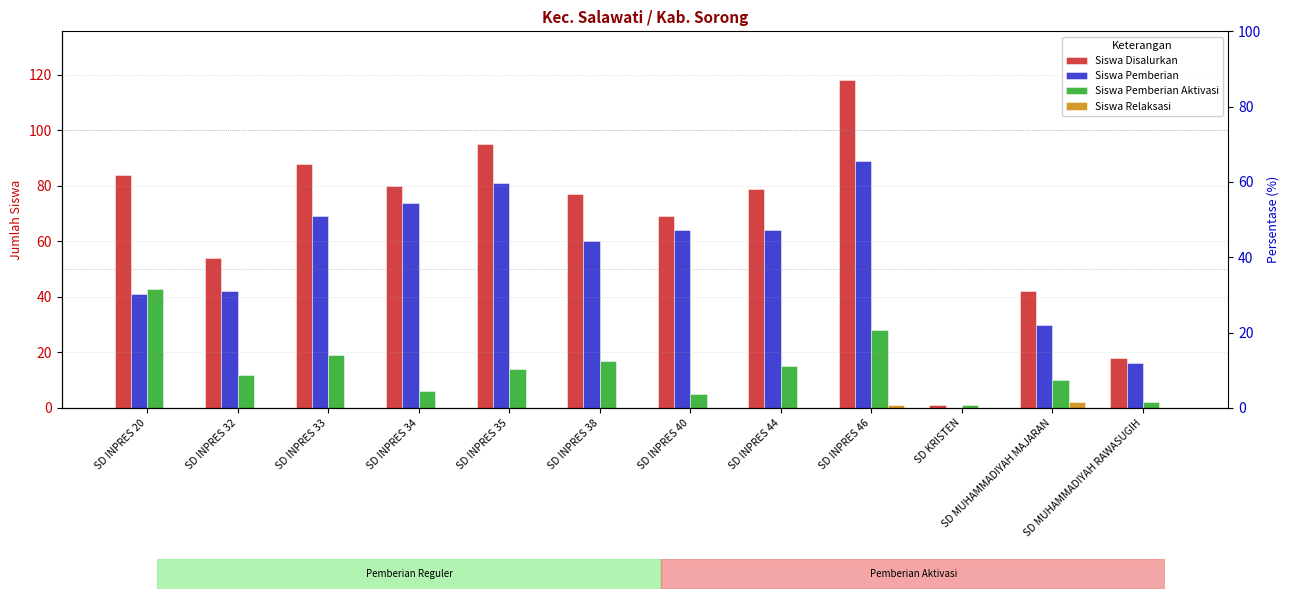

At how many categories does at least one series exceed 111?

1